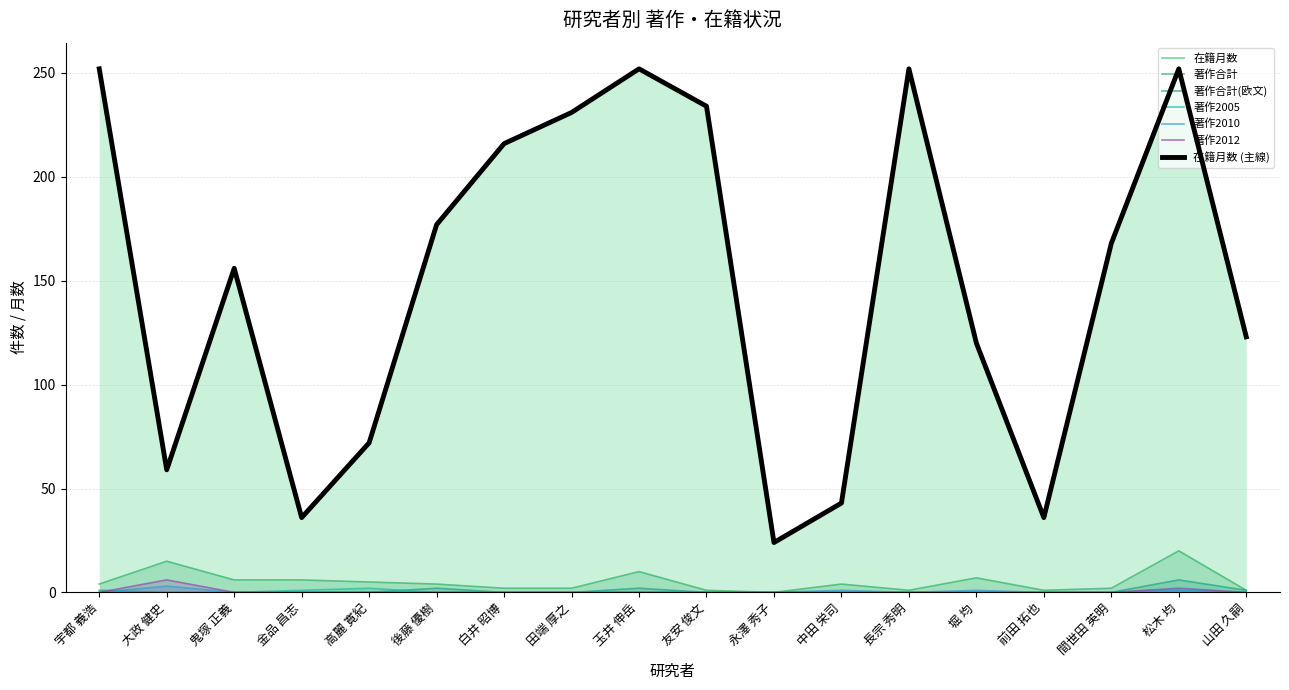

Rank the series at 宇都 義浩 from lowest to highest value.

著作2005, 著作2010, 著作2012, 著作合計(欧文), 著作合計, 在籍月数